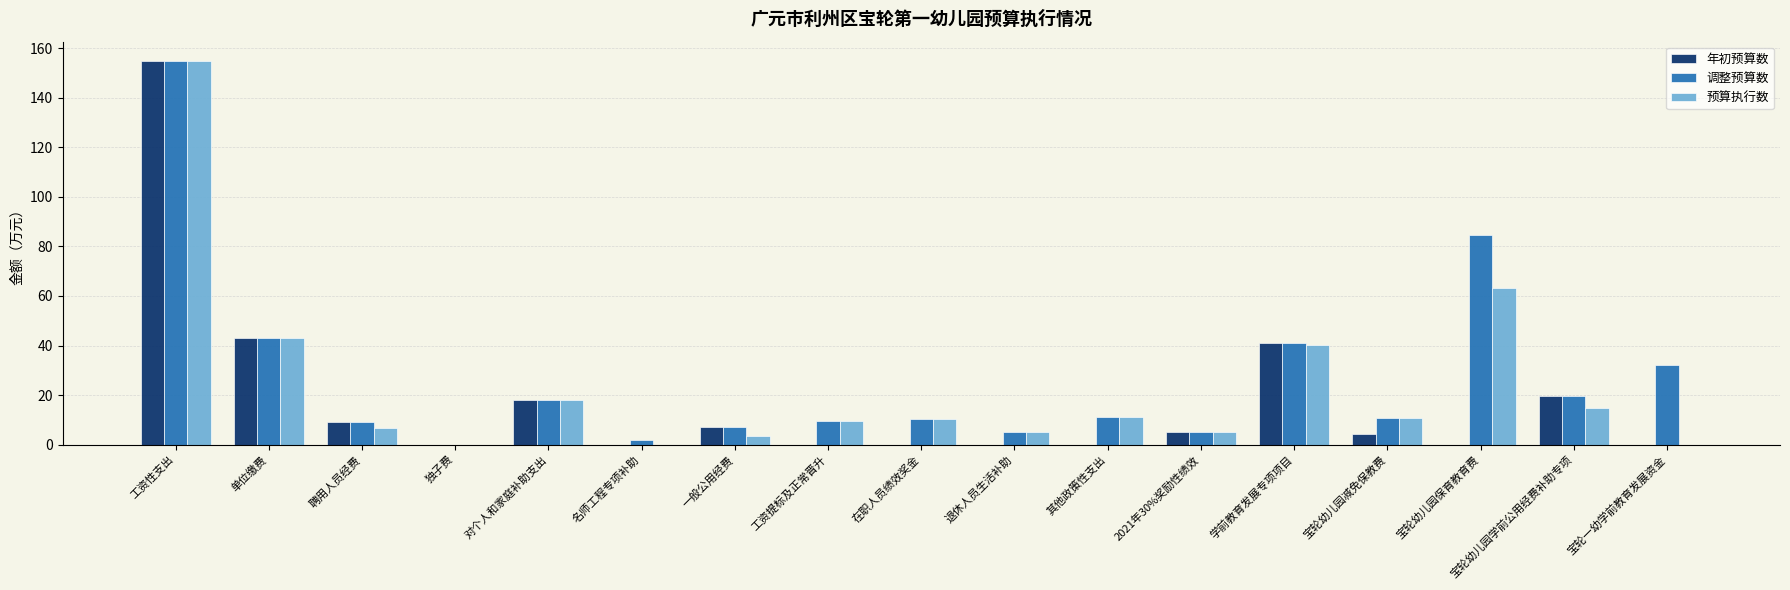

What is the total value across all series at 2021年30%奖励性绩效?

14.9